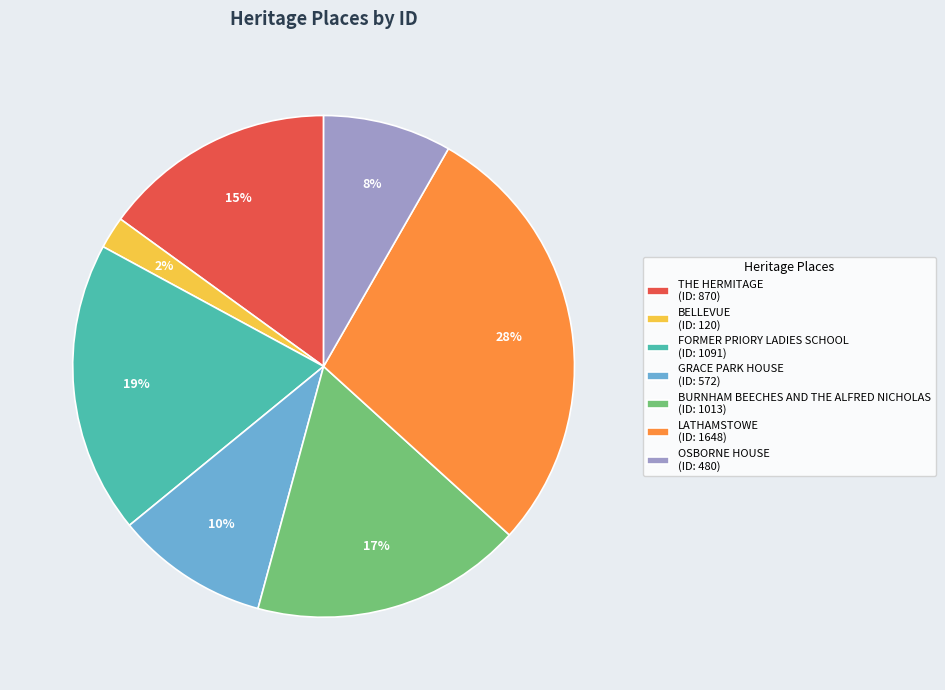

Is it true that BELLEVUE is 11% of the pie?

False